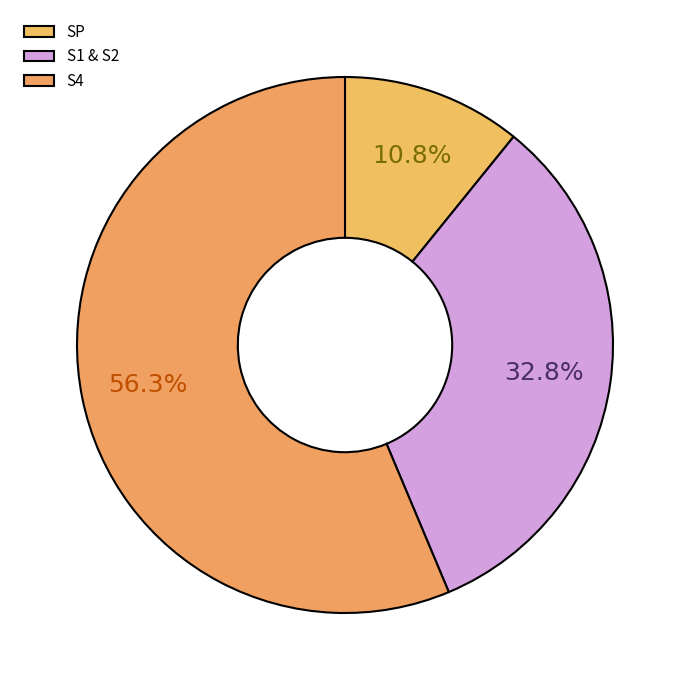

Which slice is the largest?

S4